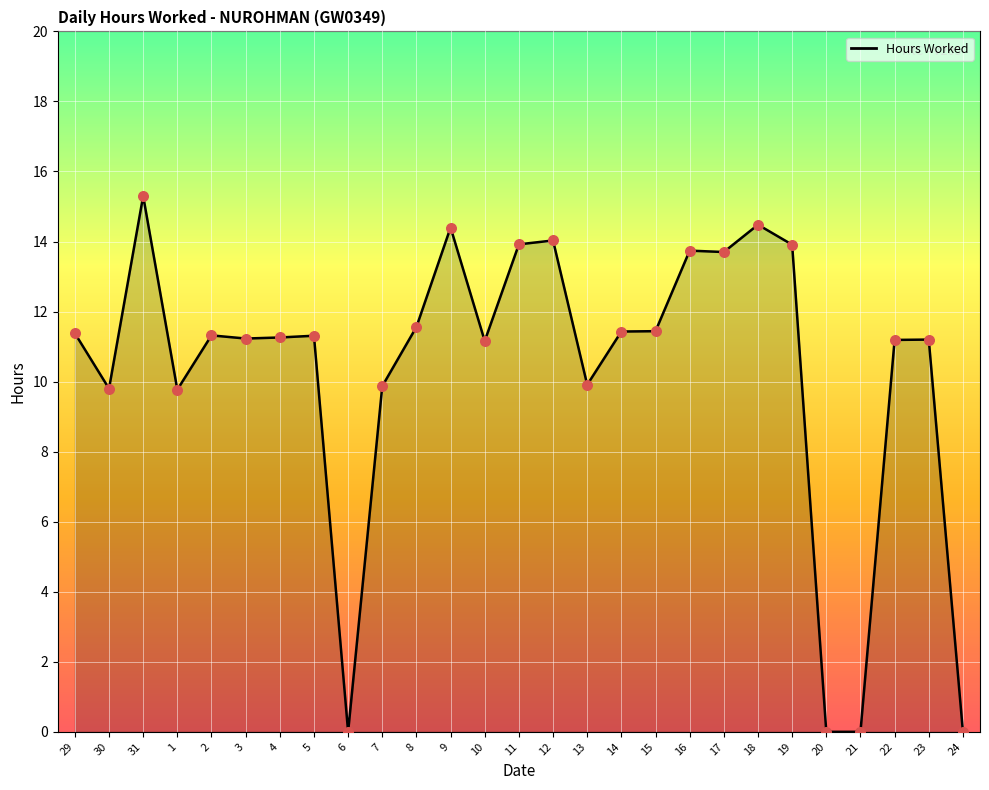

What is the change in value from 9 to 20?

-14.4